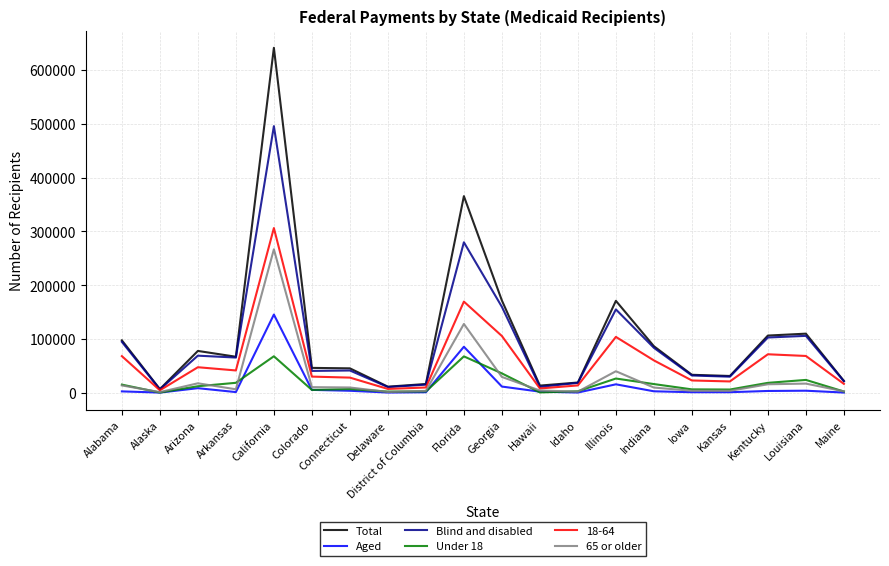

What is the sum of the 65 or older values at Illinois and Louisiana?

57551